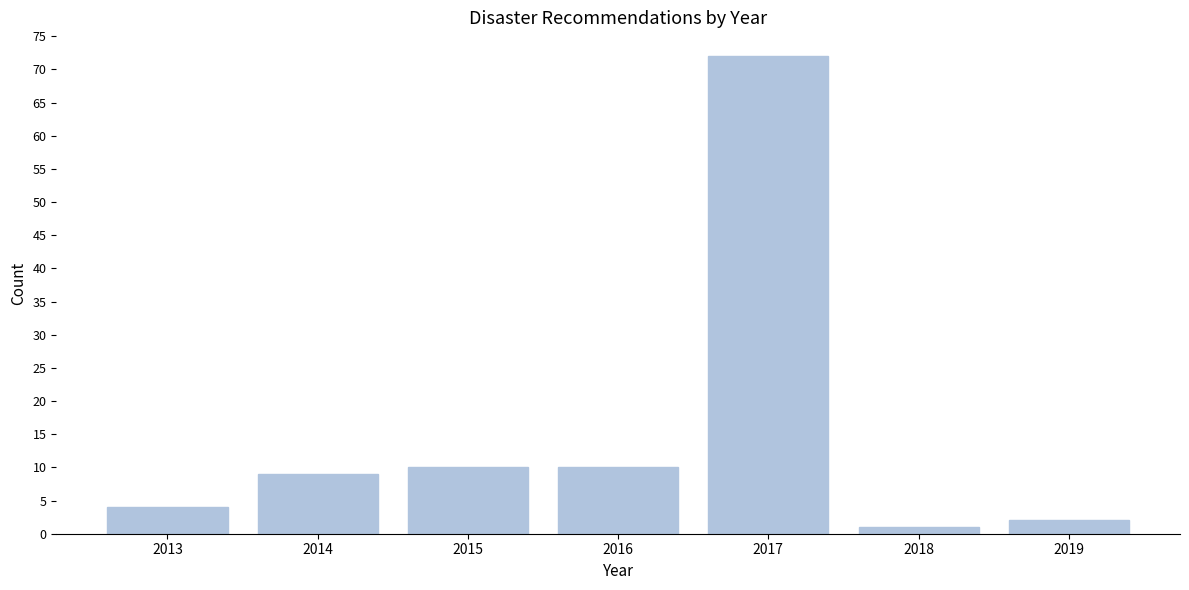

Reading left to right, list all the values displayed in this chart.

2013=4	2014=9	2015=10	2016=10	2017=72	2018=1	2019=2